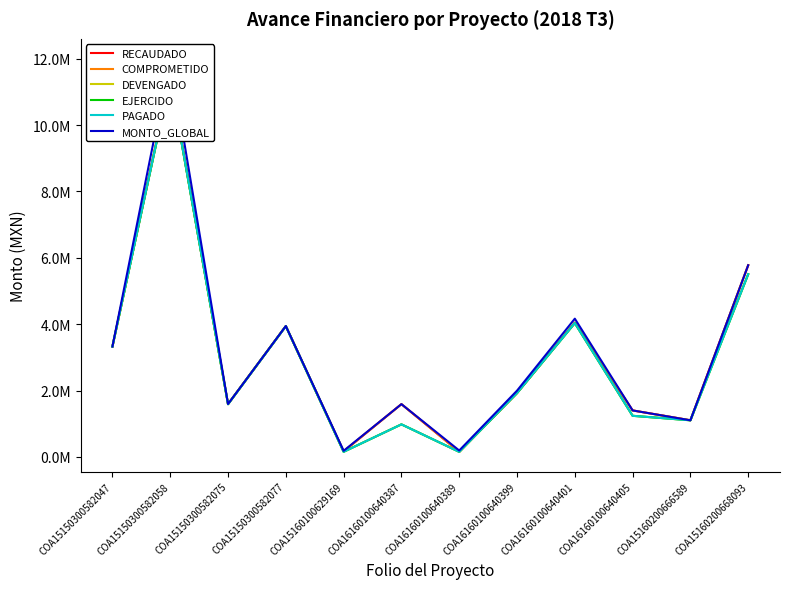

Which category has the highest value in the RECAUDADO series?

COA15150300582058